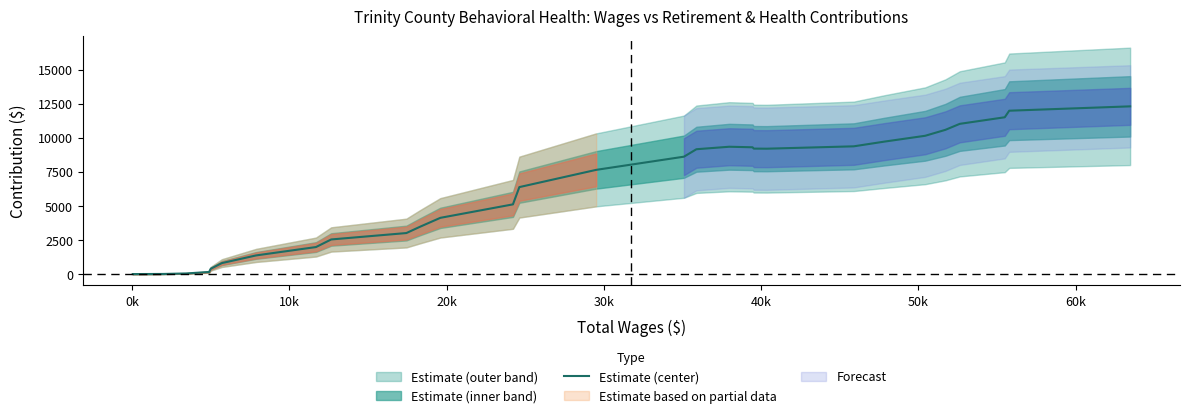

What is the maximum value for Estimate (center)?

12307.6